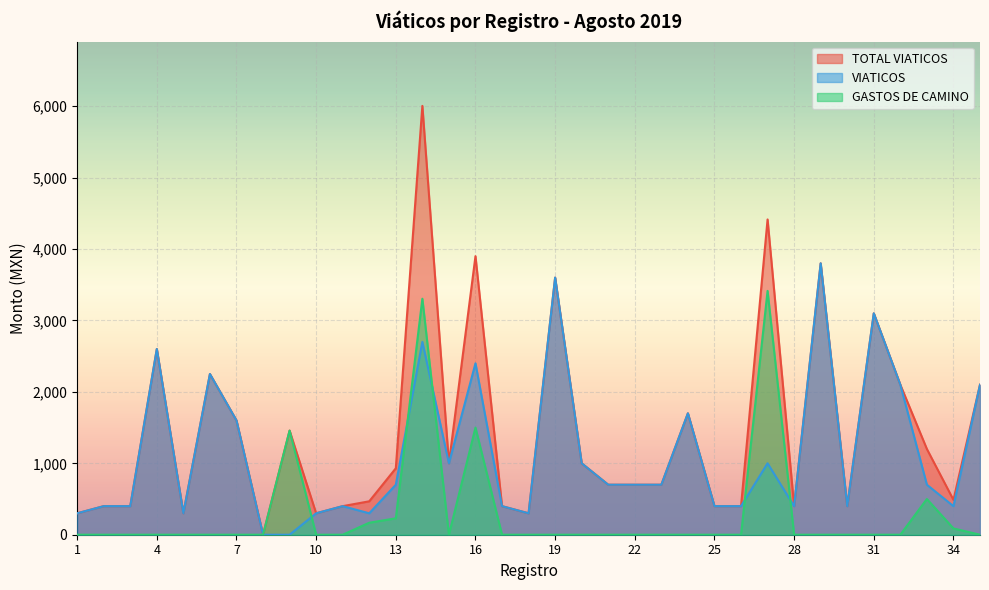

Reading left to right, transcribe all the data shown in this chart.

TOTAL VIATICOS: 1=300.0	2=400.0	3=400.0	4=2600.0	5=300.0	6=2250.0	7=1600.0	8=0.0	9=1458.0	10=300.0	11=400.0	12=468.0	13=930.0	14=6004.3	15=1000.0	16=3900.0	17=400.0	18=300.0	19=3600.0	20=1000.0	21=700.0	22=700.0	23=700.0	24=1700.0	25=400.0	26=400.0	27=4414.3	28=400.0	29=3800.0	30=400.0	31=3100.0	32=2100.0	33=1200.0	34=488.0	35=2100.0
VIATICOS: 1=300.0	2=400.0	3=400.0	4=2600.0	5=300.0	6=2250.0	7=1600.0	8=0.0	9=0.0	10=300.0	11=400.0	12=300.0	13=700.0	14=2700.0	15=1000.0	16=2400.0	17=400.0	18=300.0	19=3600.0	20=1000.0	21=700.0	22=700.0	23=700.0	24=1700.0	25=400.0	26=400.0	27=1000.0	28=400.0	29=3800.0	30=400.0	31=3100.0	32=2100.0	33=700.0	34=400.0	35=2100.0
GASTOS DE CAMINO: 1=0.0	2=0.0	3=0.0	4=0.0	5=0.0	6=0.0	7=0.0	8=0.0	9=1458.0	10=0.0	11=0.0	12=168.0	13=230.0	14=3304.3	15=0.0	16=1500.0	17=0.0	18=0.0	19=0.0	20=0.0	21=0.0	22=0.0	23=0.0	24=0.0	25=0.0	26=0.0	27=3414.3	28=0.0	29=0.0	30=0.0	31=0.0	32=0.0	33=500.0	34=88.0	35=0.0